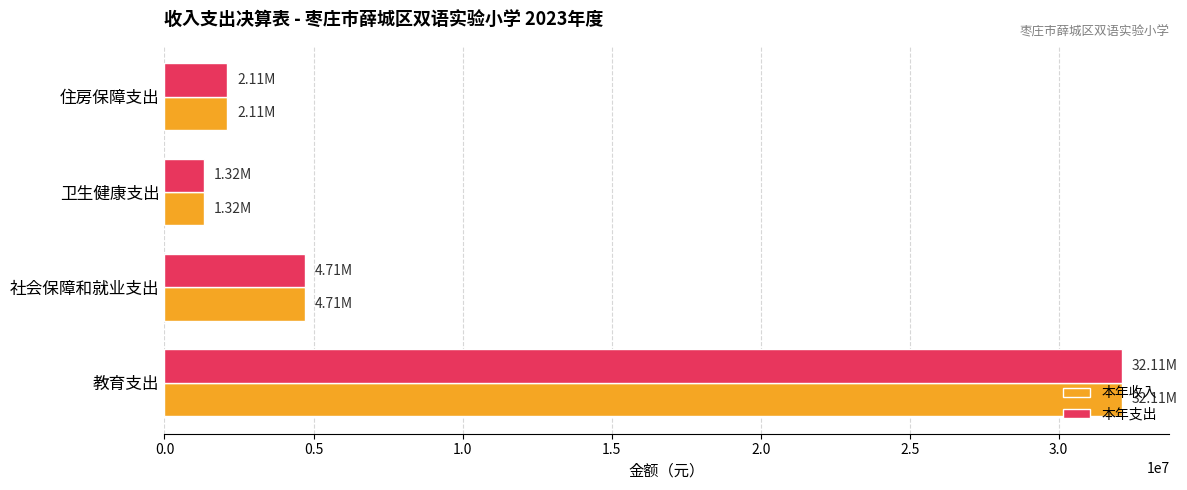

Where is 本年收入 nearest to the value 16713216?

社会保障和就业支出